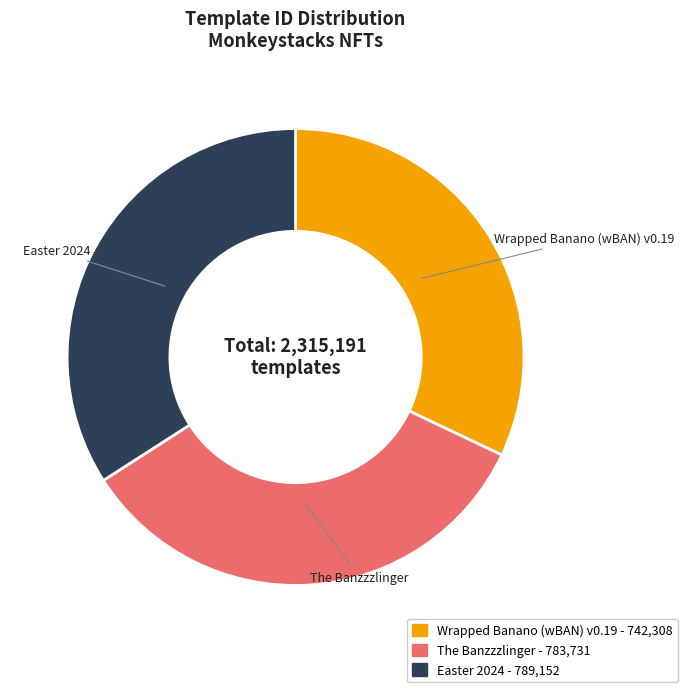

Is it true that Easter 2024 is 21% of the pie?

False